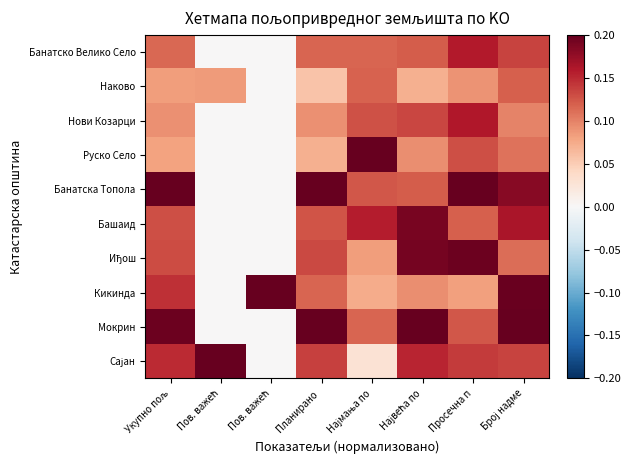

How many series are shown in this chart?

10